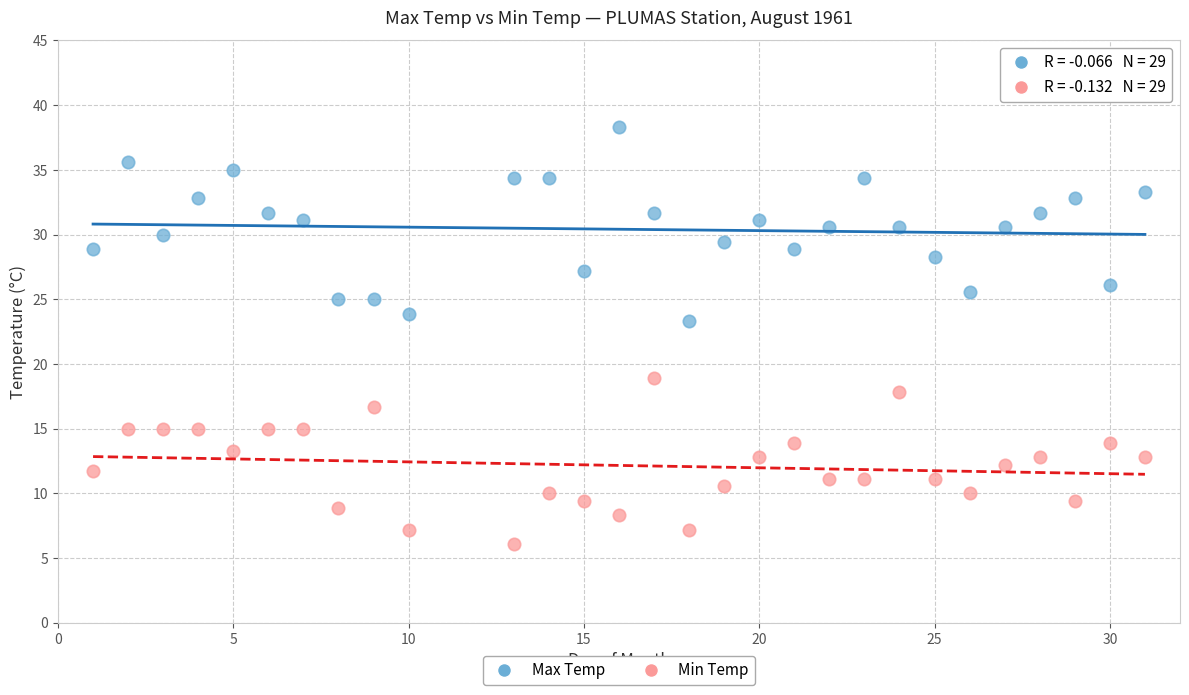

Across all data points, what is the range of X values (max minus min)?

30.0